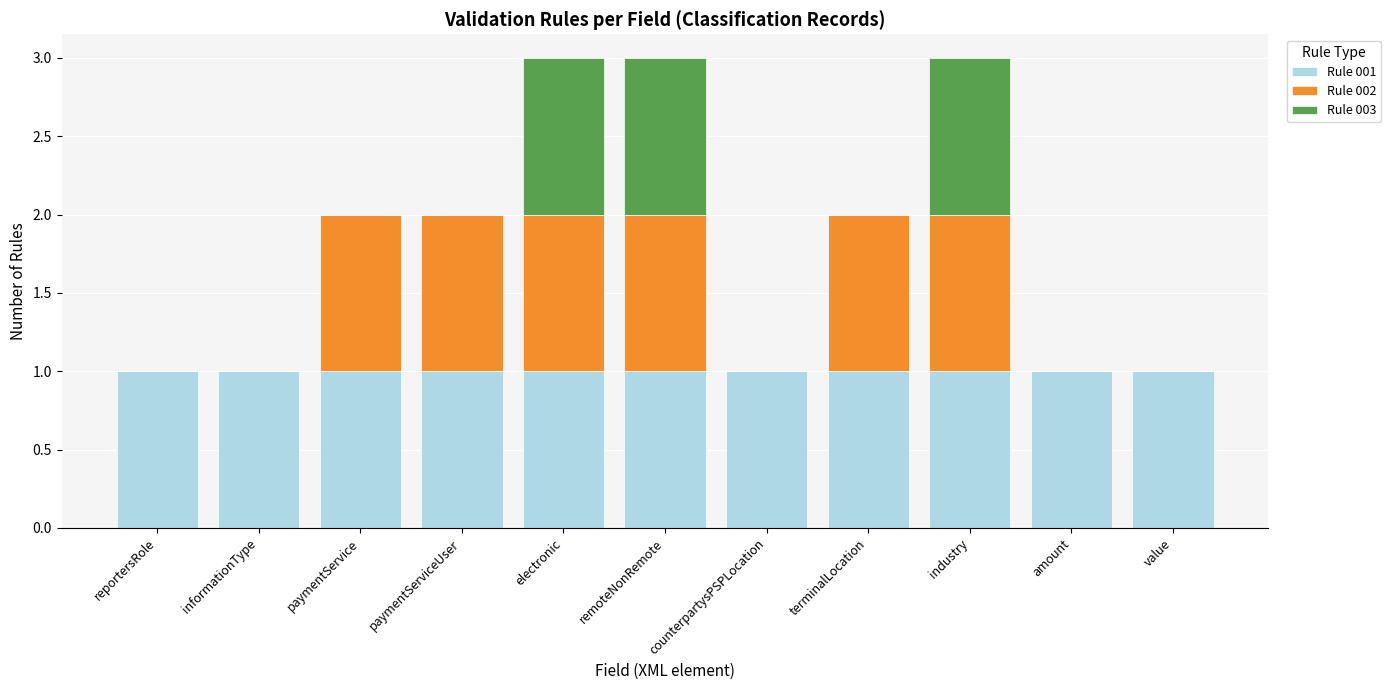

Are the bars grouped side by side (vs. stacked)?

No